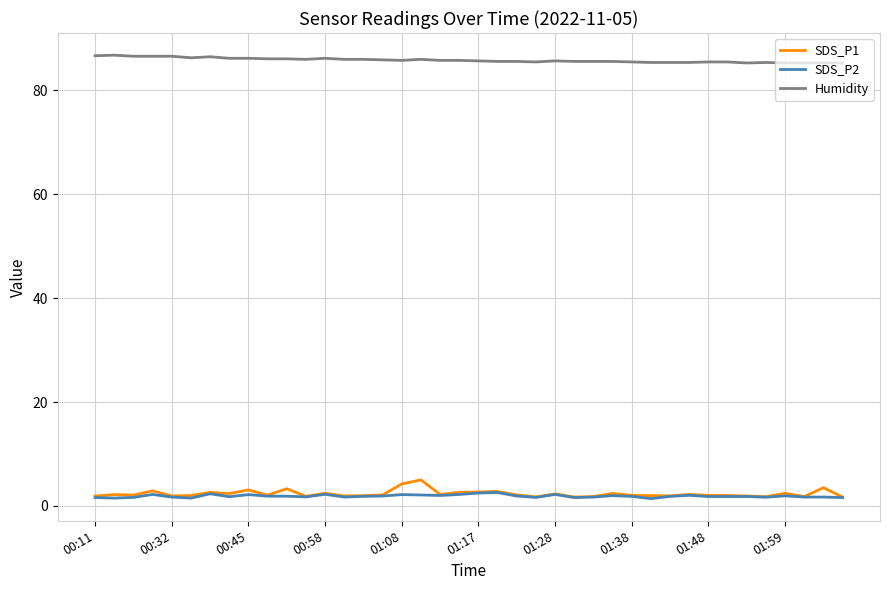

Which series has the widest spread of values?

SDS_P1